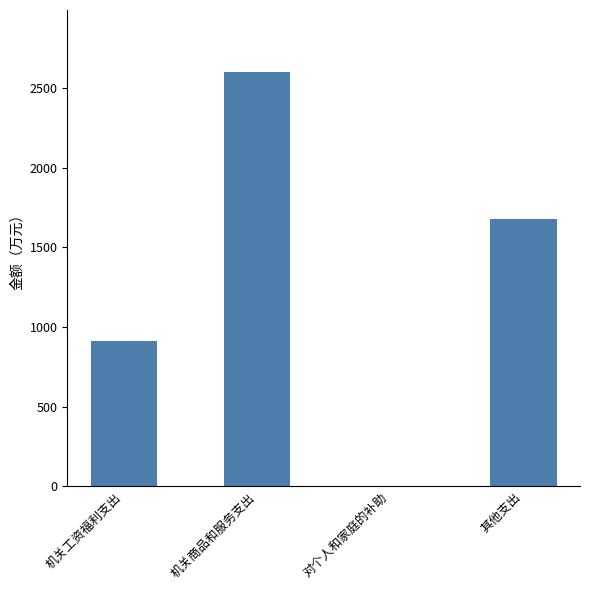

Between 对个人和家庭的补助 and 机关工资福利支出, which is larger?

机关工资福利支出